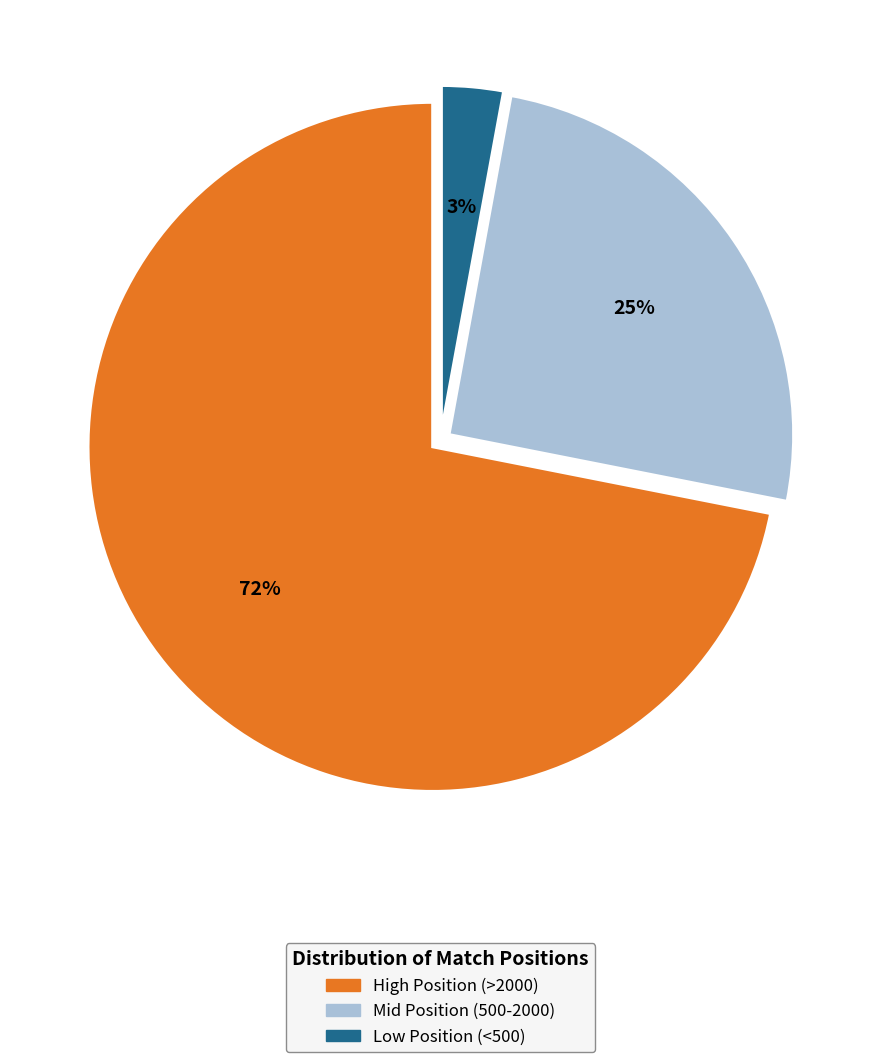

Count the number of slices in the pie.

3